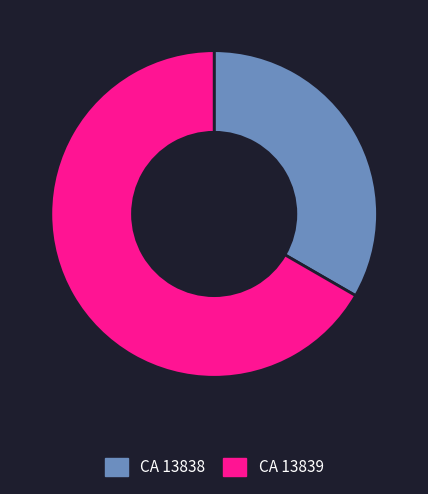

Is CA 13838 the majority of the pie?

No